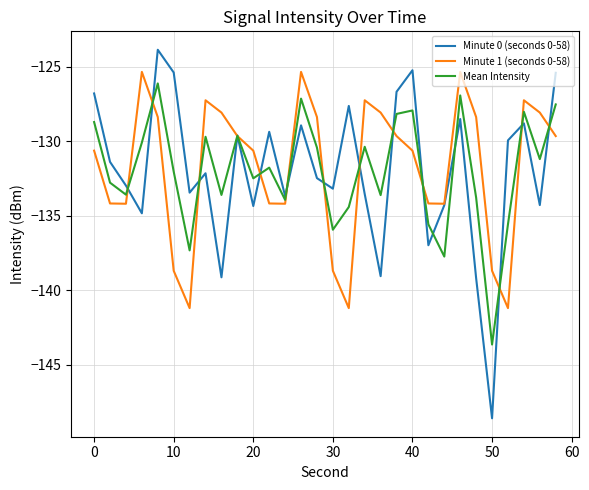

What is the maximum value for Minute 0 (seconds 0-58)?

-123.9